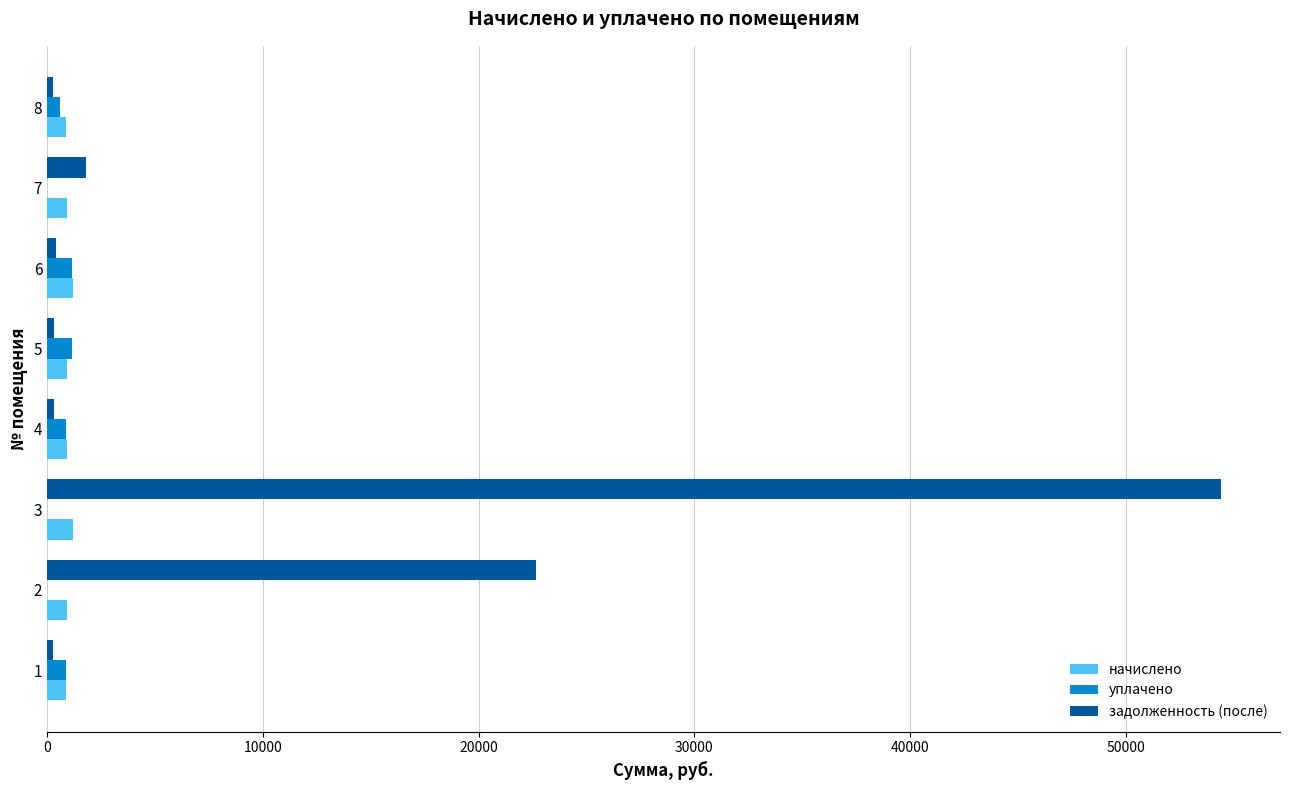

Which category has the highest value across all series?

3